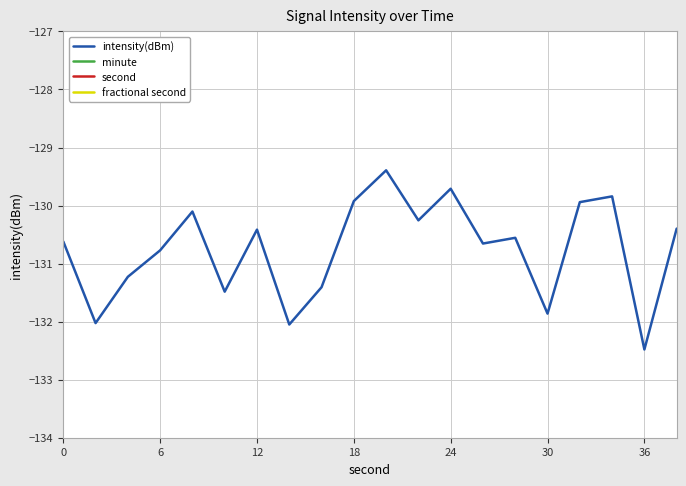

The intensity(dBm) series shows -50.5 at 30. True or false?

False